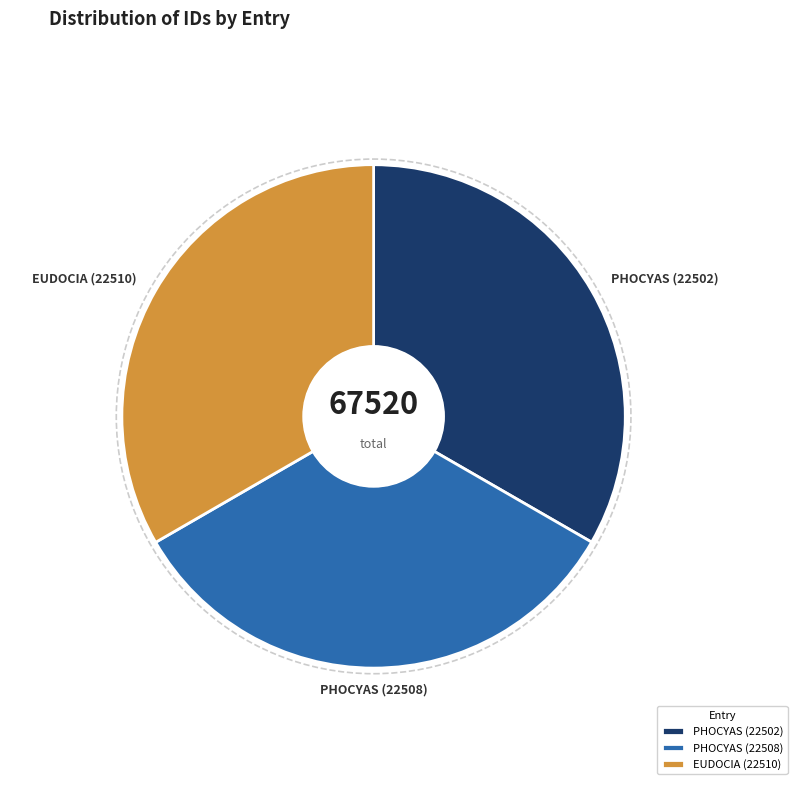

How many segments does this pie chart have?

3